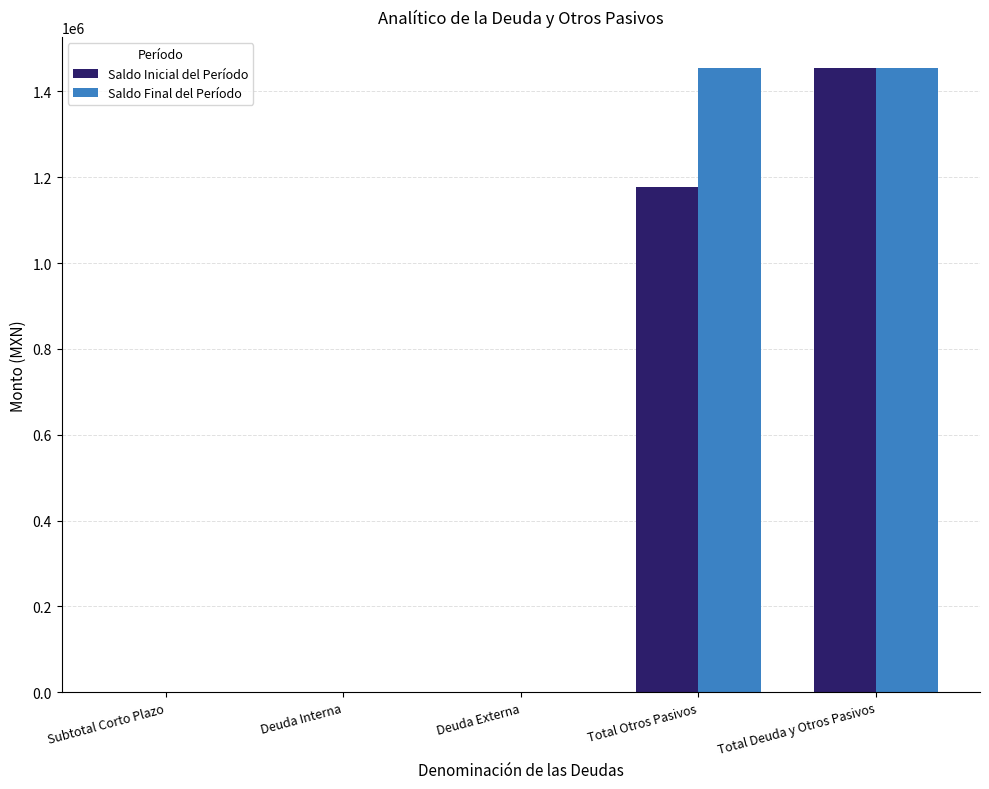

True or false: Saldo Inicial del Período has a value of 0.0 at Deuda Interna.

True